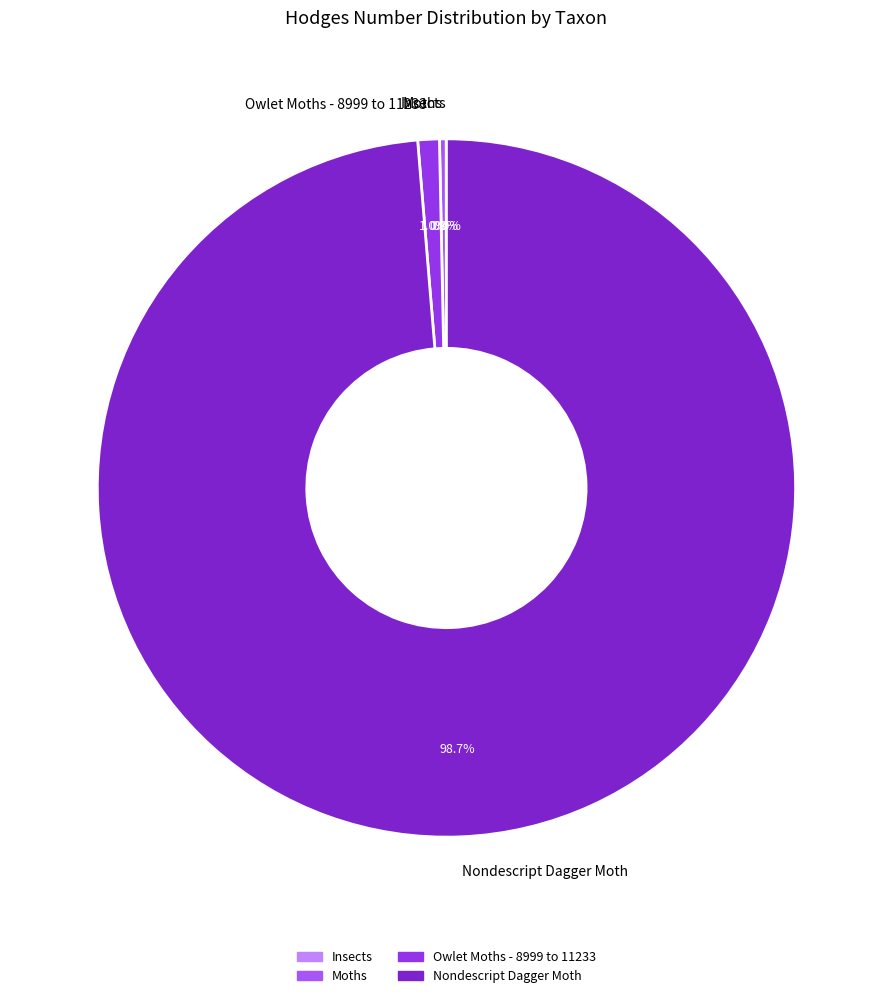

Does any single category account for the majority?

Yes